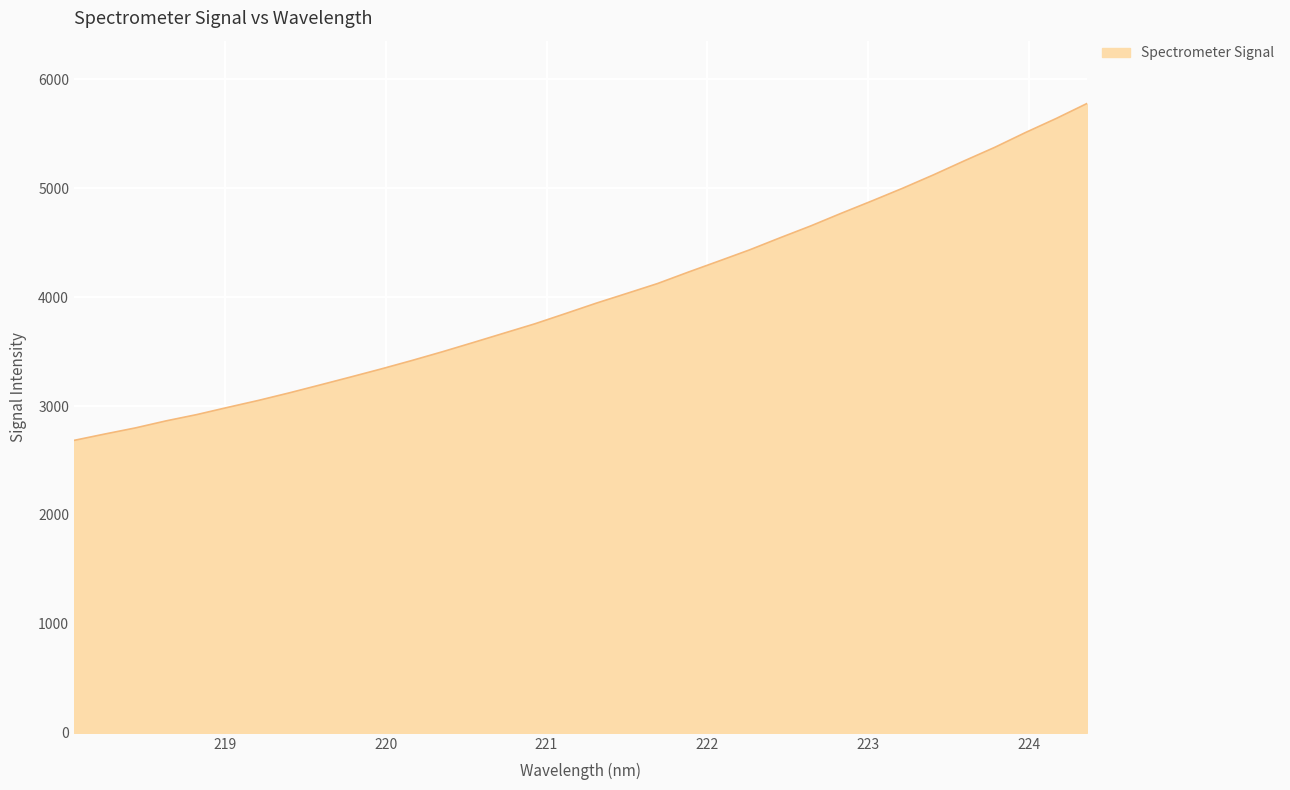

What is the greatest value displayed?

5777.0